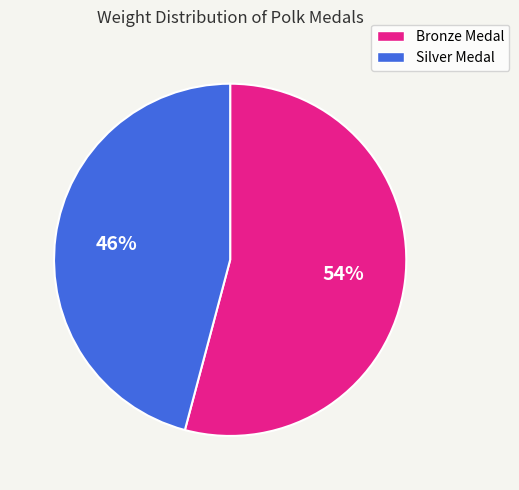

Between Bronze Medal and Silver Medal, which is larger?

Bronze Medal